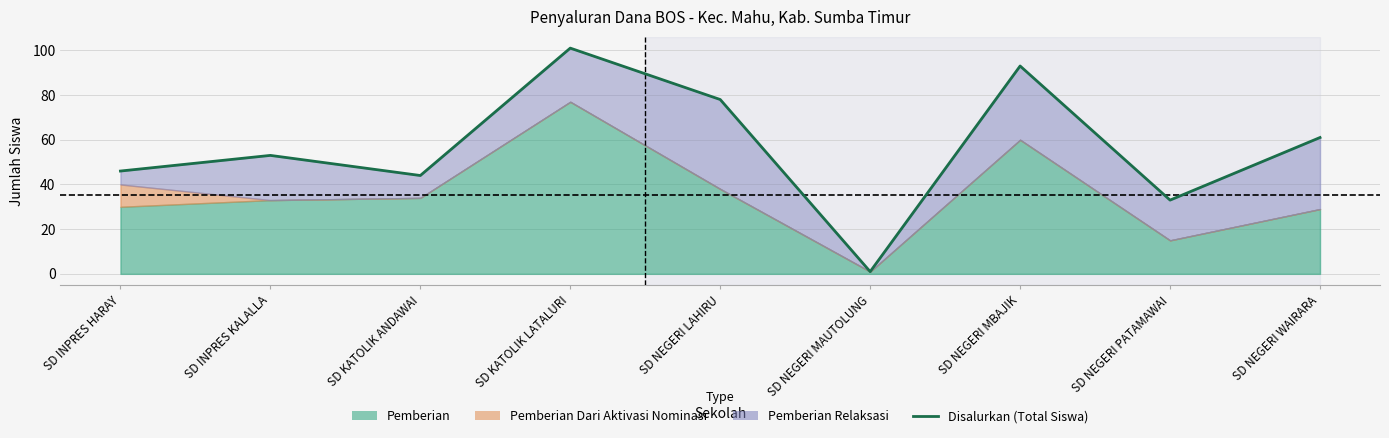

The chart shows a value of 1 at SD NEGERI MAUTOLUNG. True or false?

True